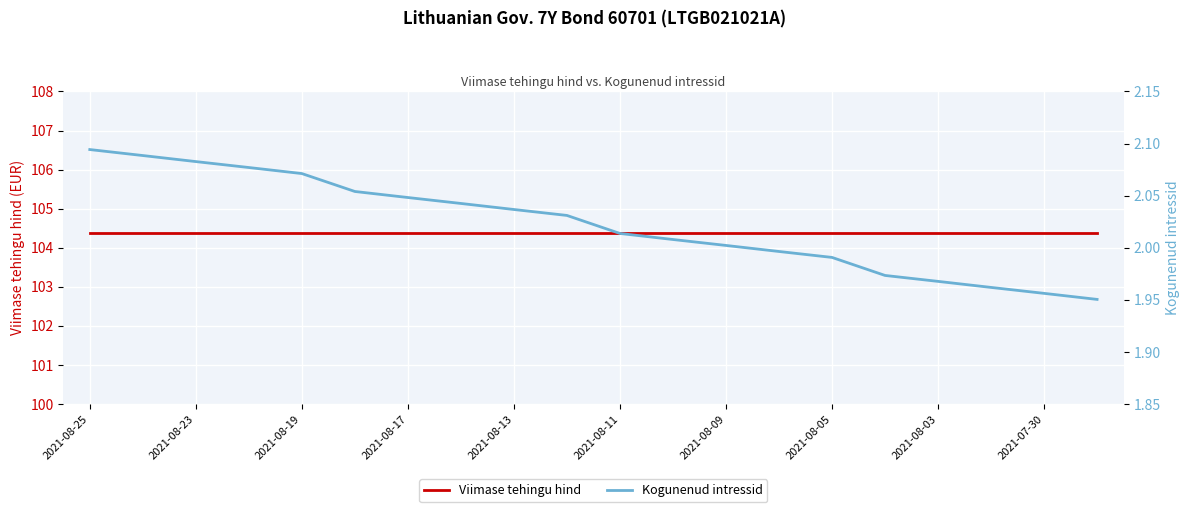

True or false: Viimase tehingu hind has a value of 104.4 at 2021-08-13.

True